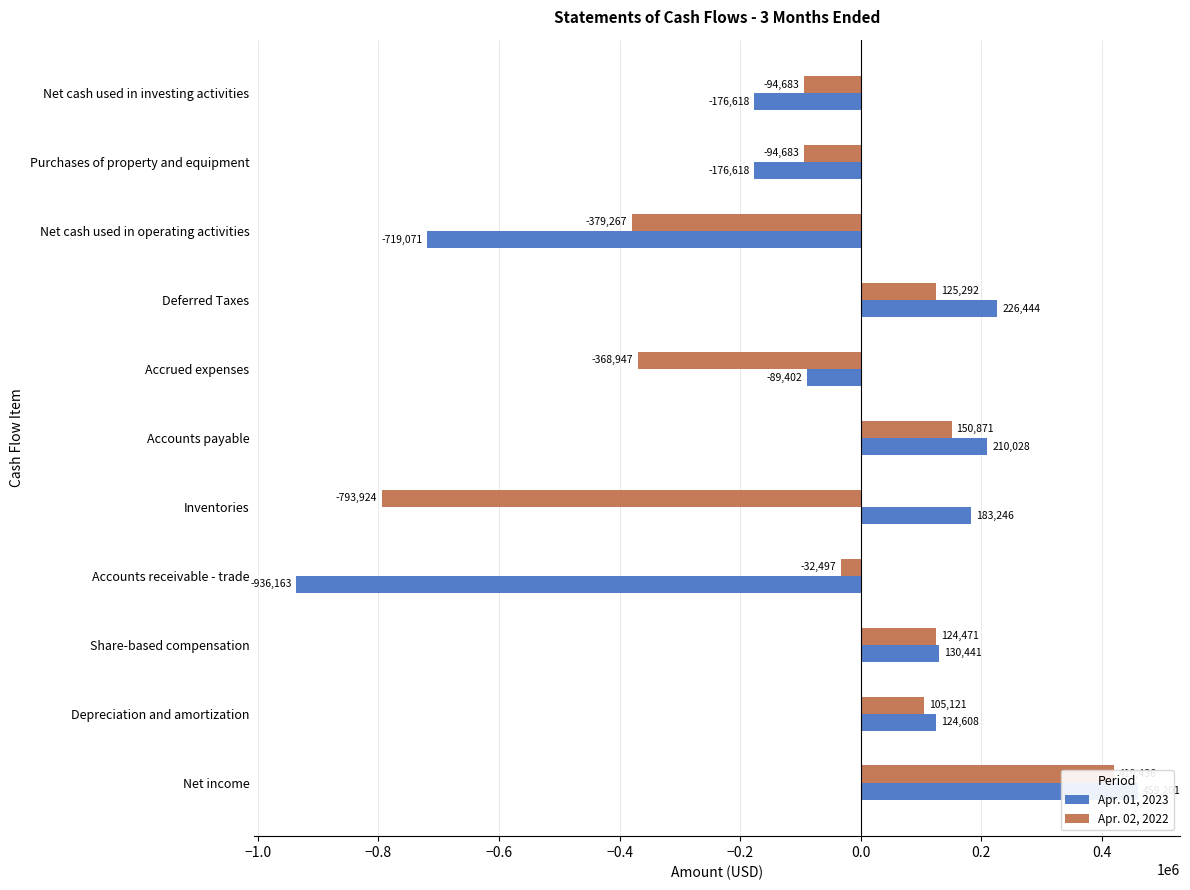

Is it true that Apr. 01, 2023 equals 696034 at Net income?

False